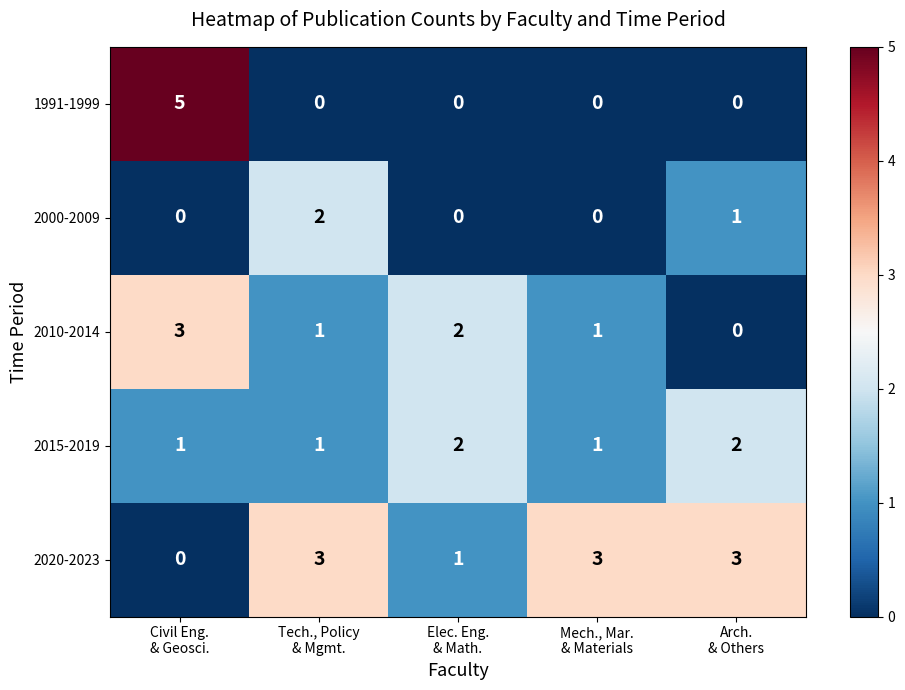

What is the sum of all 2015-2019 values?

7